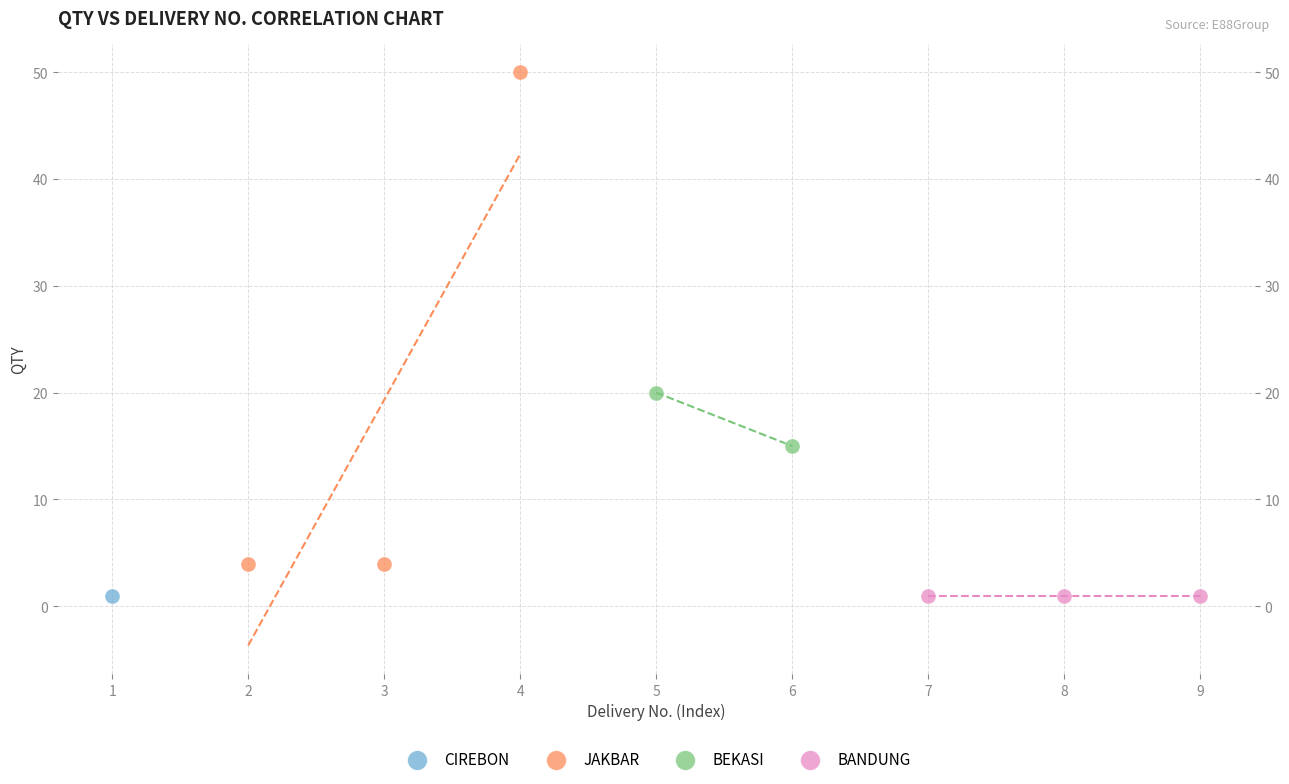

What are all the series names shown in the legend?

CIREBON, JAKBAR, BEKASI, BANDUNG